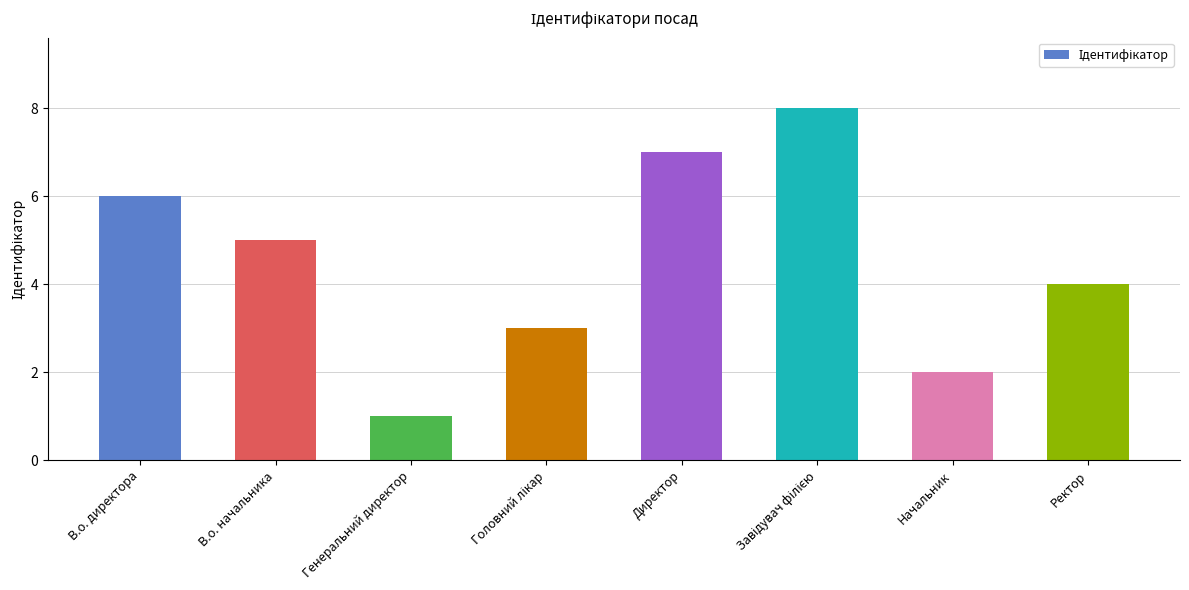

True or false: the data shows 6 at В.о. директора.

True